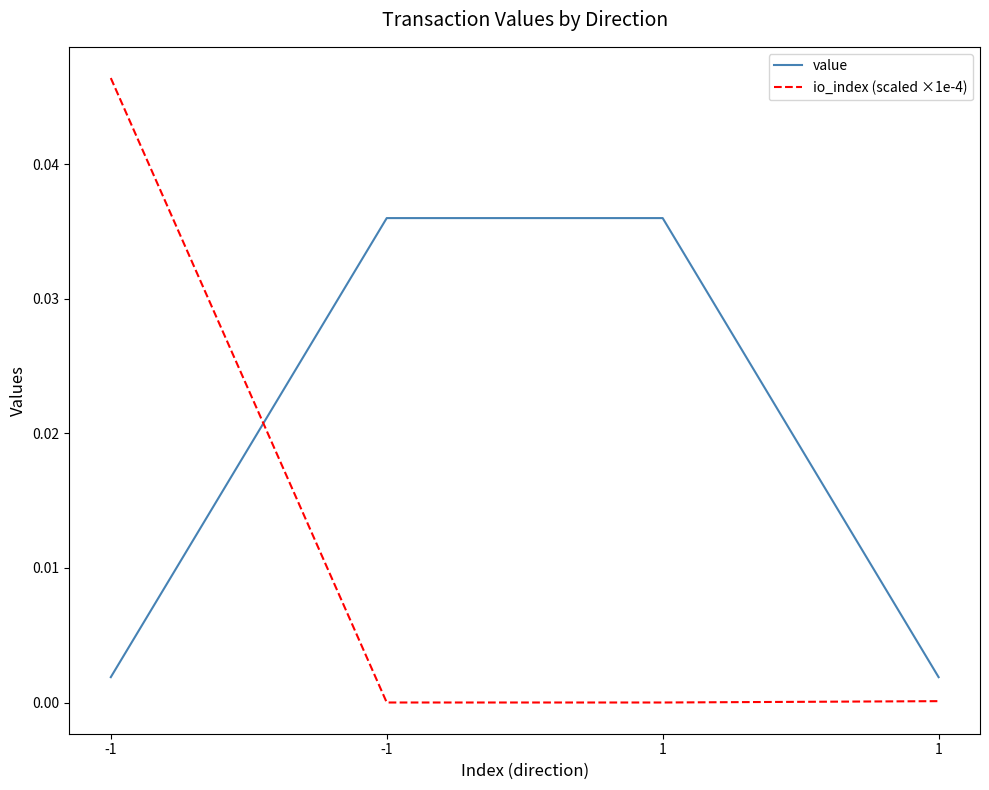

Does the chart display data point markers on the line(s)?

No